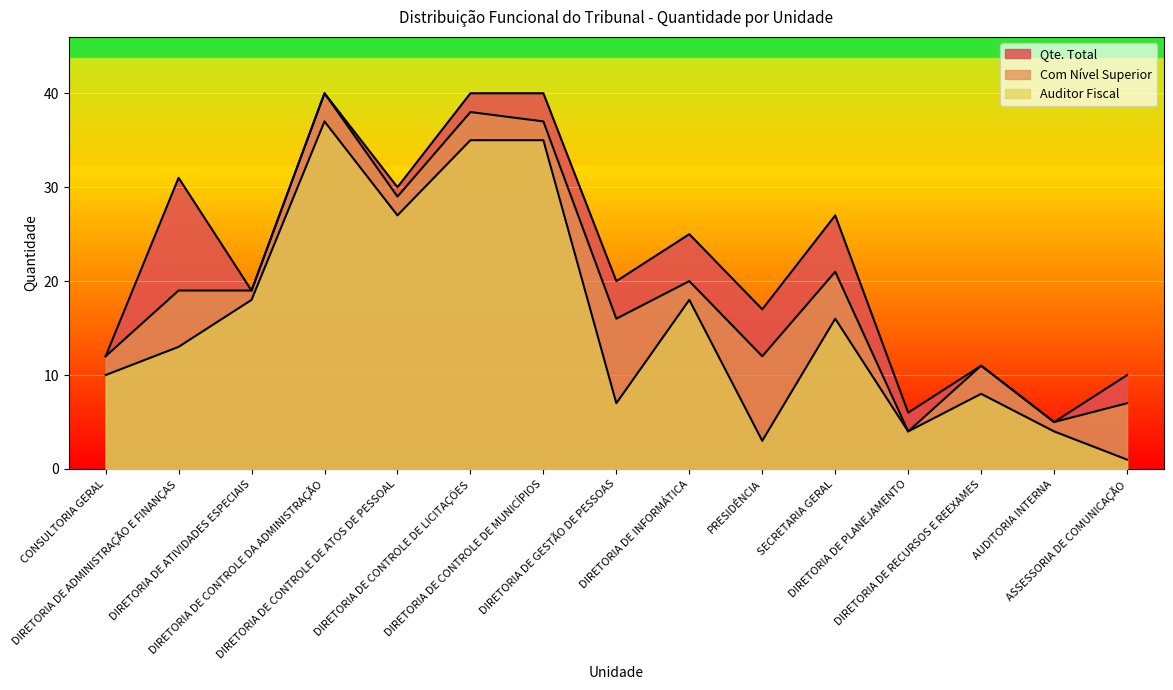

What is the minimum value shown in the chart?

1